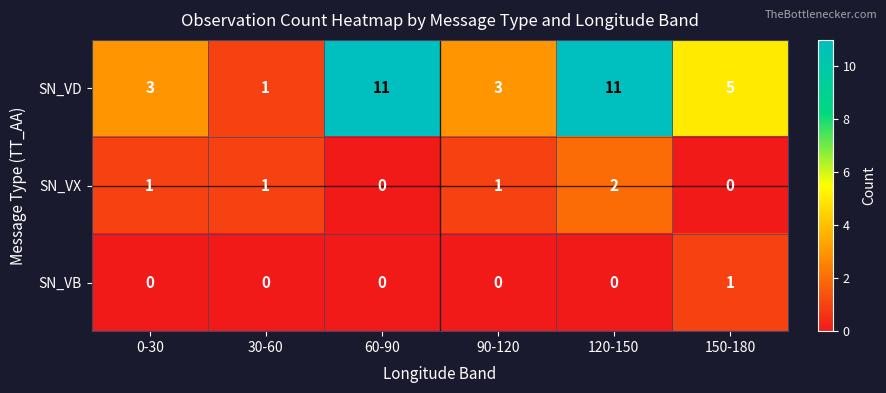

What value does the SN_VD series have at 90-120?

3